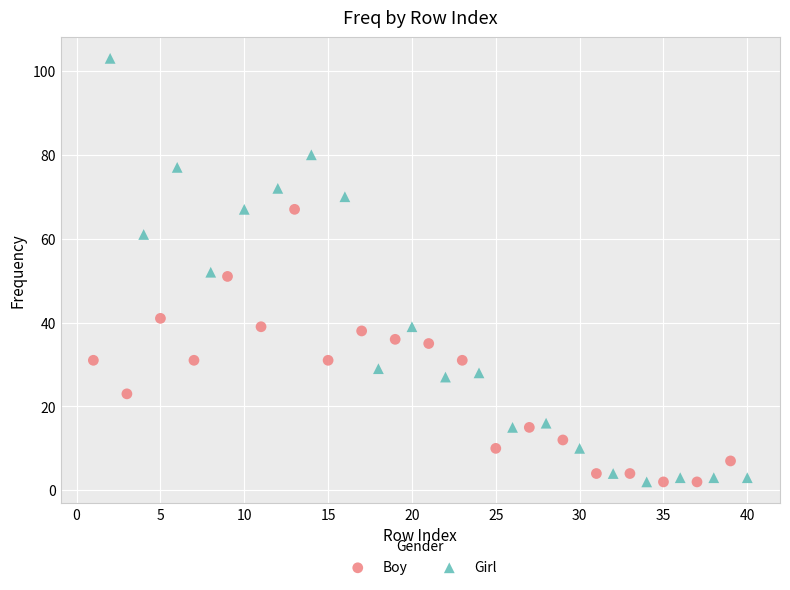

What are all the series names shown in the legend?

Boy, Girl